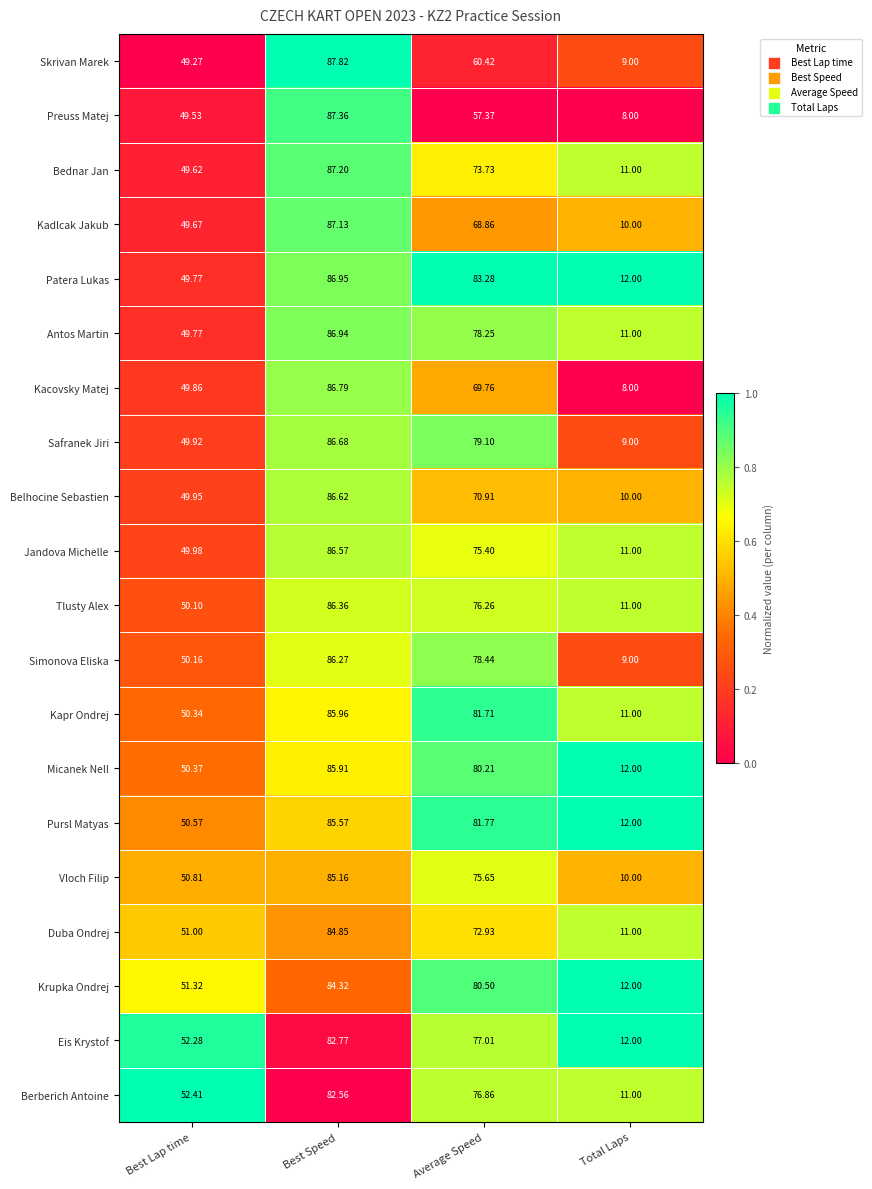

Is the value of Bednar Jan at Best Lap time greater than the value of Belhocine Sebastien at Average Speed?

No